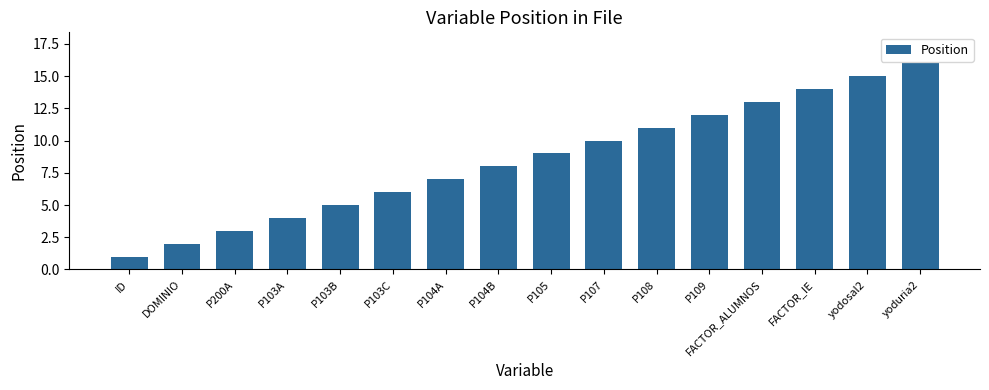

Reading right to left, list all the values displayed in this chart.

yoduria2=16	yodosal2=15	FACTOR_IE=14	FACTOR_ALUMNOS=13	P109=12	P108=11	P107=10	P105=9	P104B=8	P104A=7	P103C=6	P103B=5	P103A=4	P200A=3	DOMINIO=2	ID=1